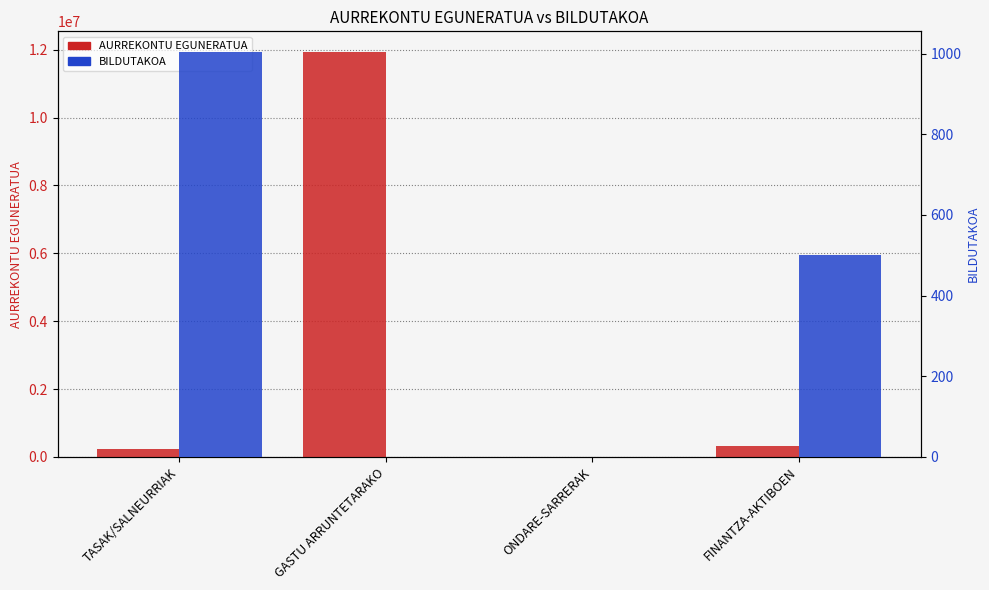

How many bars are there in each group?

2